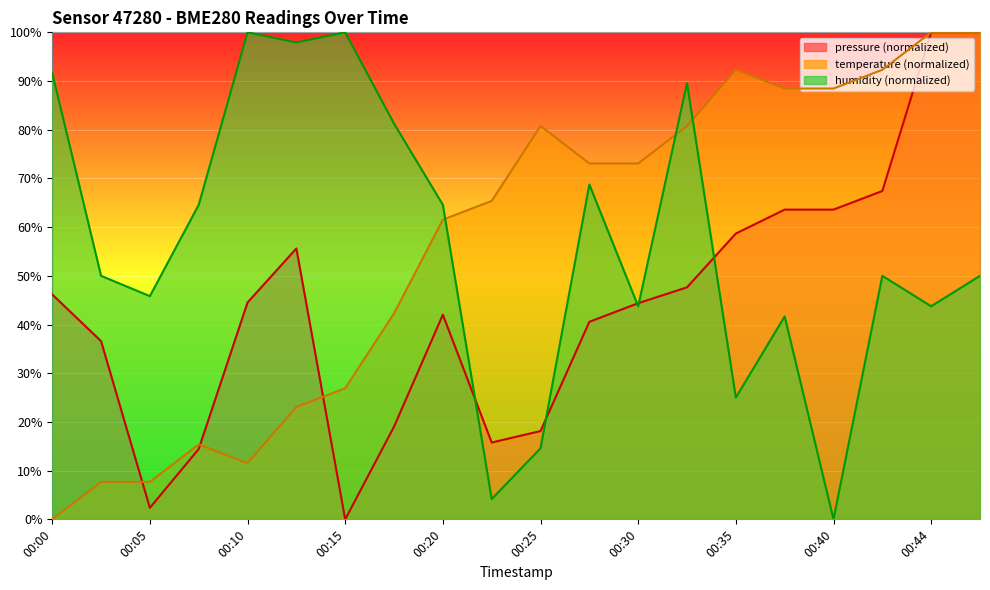

Which label corresponds to the smallest value in the chart?

00:15